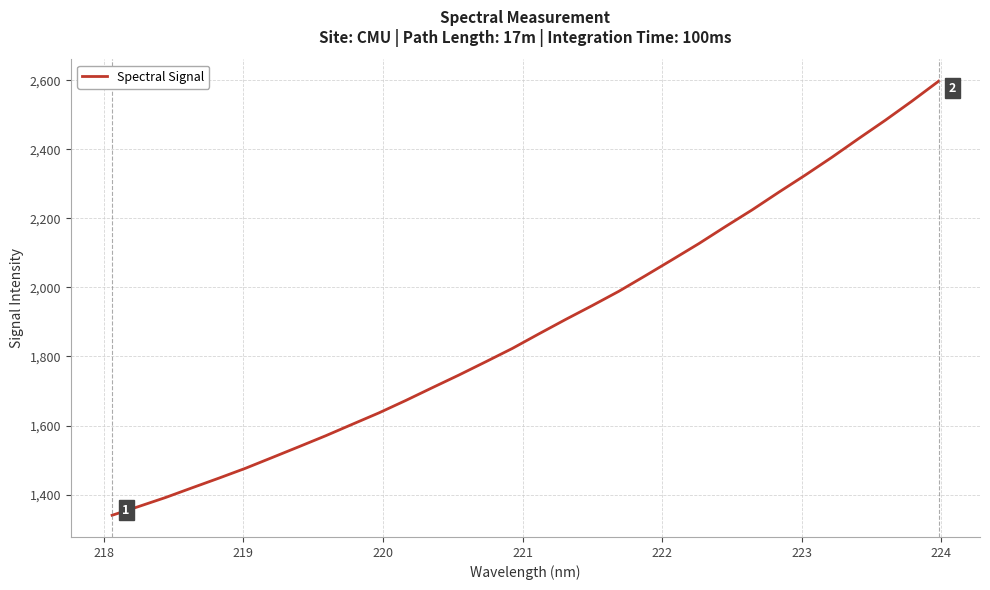

What is the difference between the maximum and minimum values?

1257.0